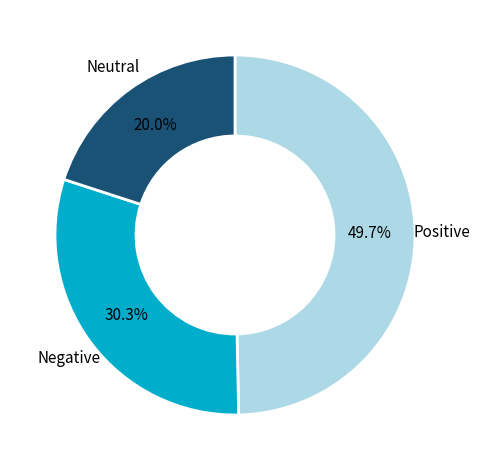

What is the largest slice in the pie chart?

Positive